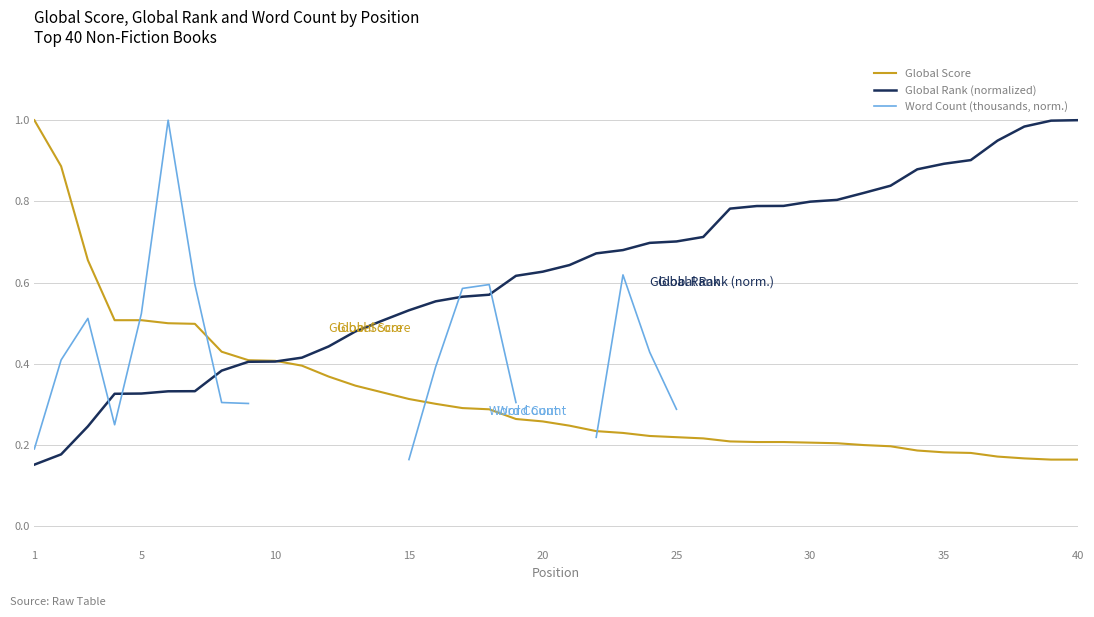

At how many categories does at least one series exceed 0?

40